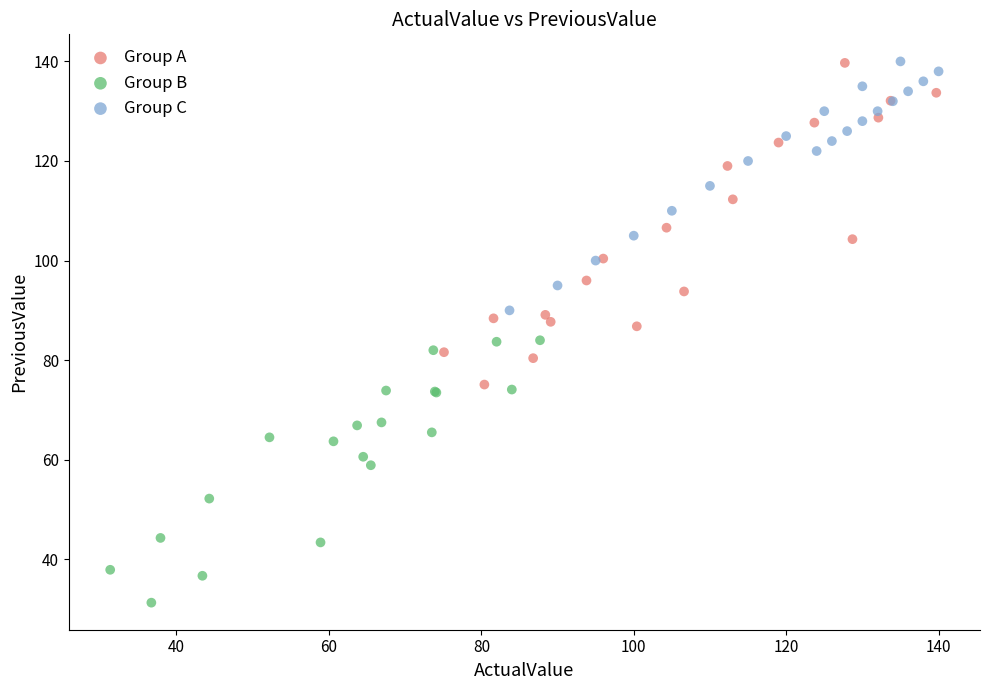

Which series reaches the minimum Y coordinate?

Group B